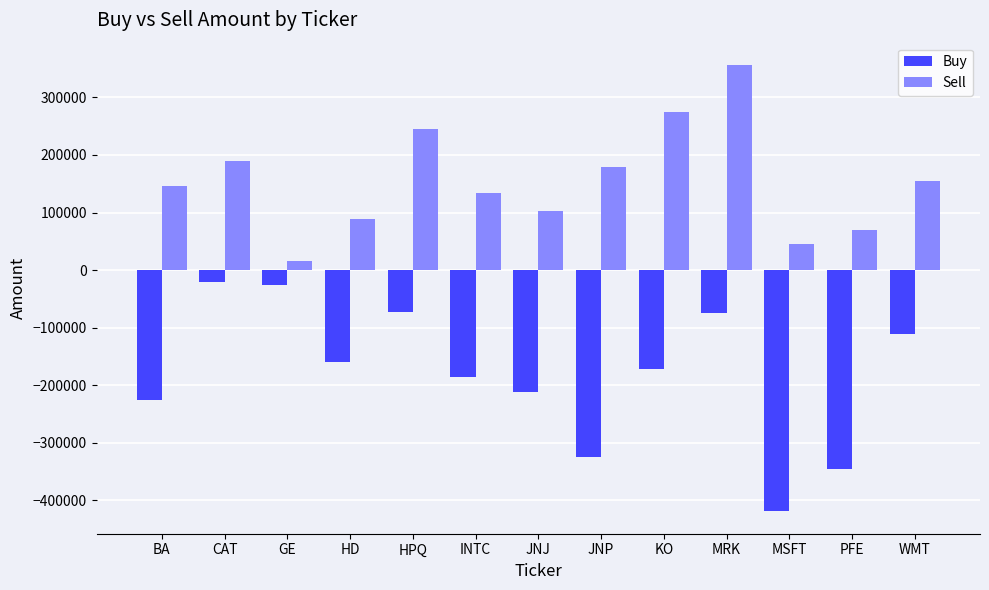

Read the Sell value at GE, to the nearest 10.

16630